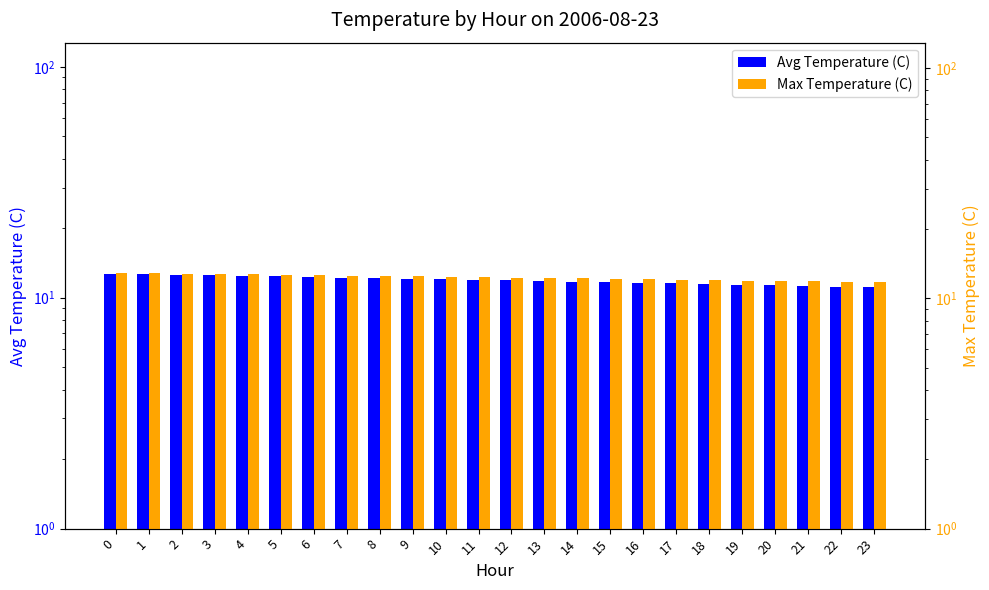

What is the difference between the maximum and second lowest values in the Avg Temperature (C) series?

1.5